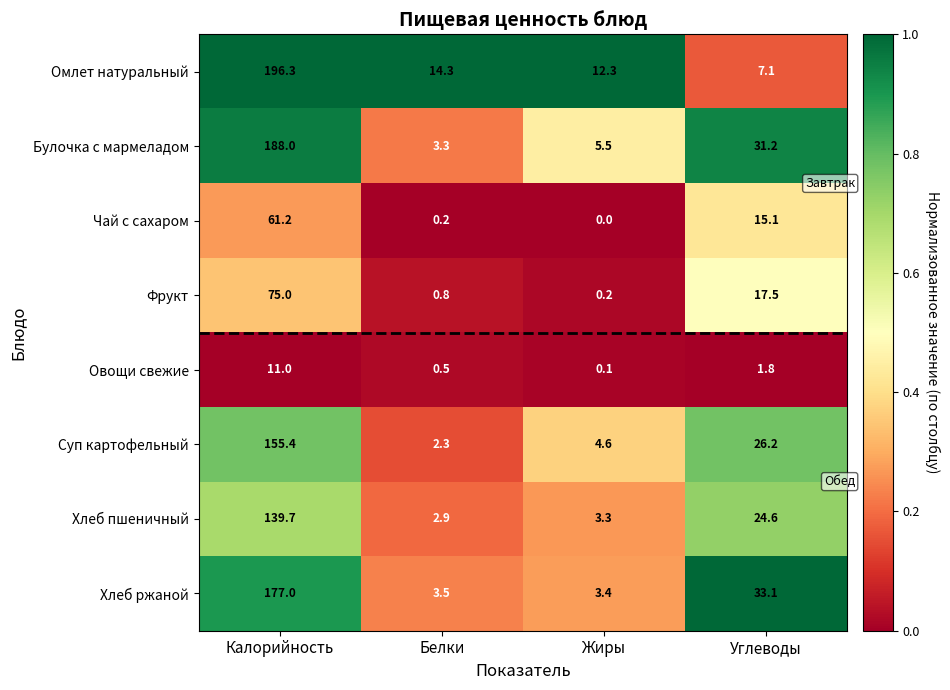

Is it true that Суп картофельный equals 2.3 at Белки?

True